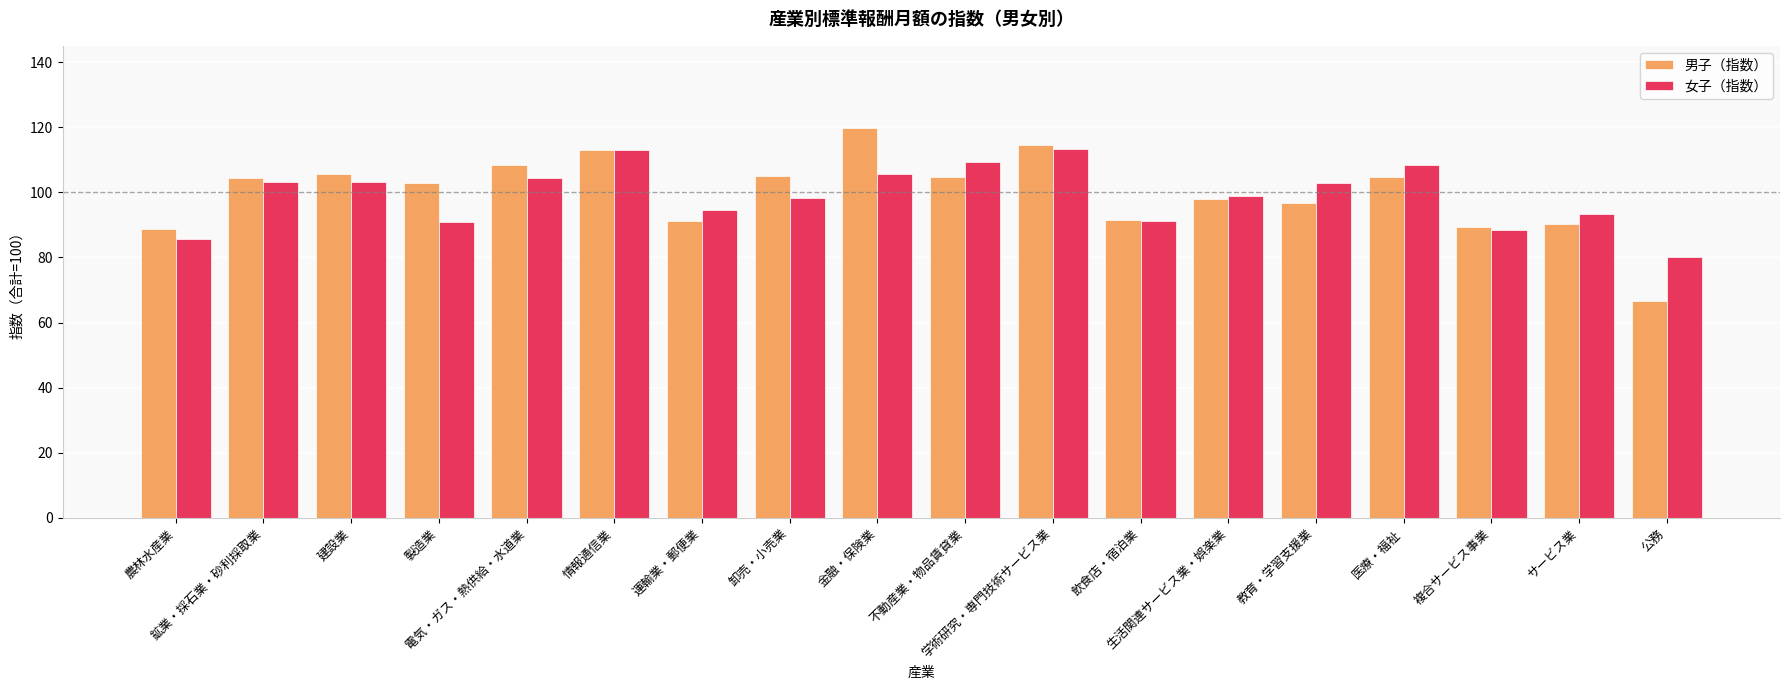

Which series has the largest range (max minus min)?

男子（指数）